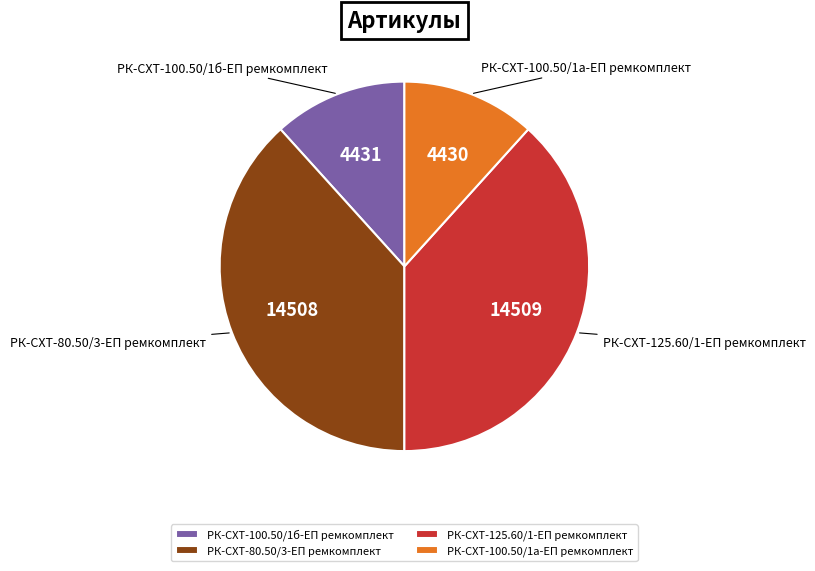

How many slices are in this pie chart?

4